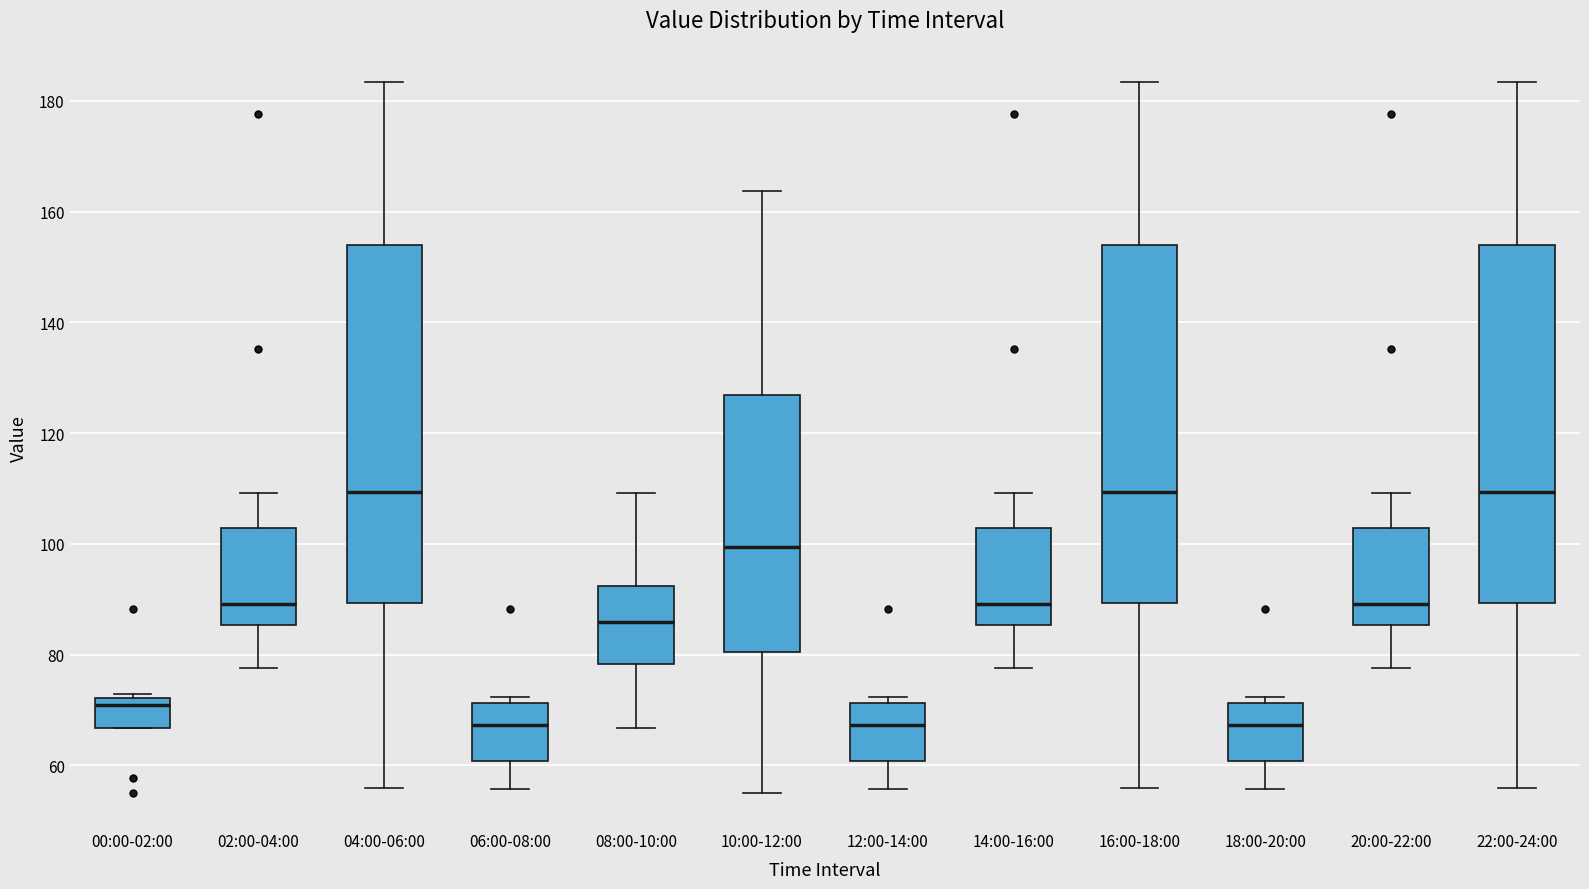

Reading left to right, transcribe this box plot: for each box, give where its median line is, the range the box spans, and where its two whiskers end, as read against the y-axis. The values are not printed on the chart, so give them approximately, as read against the axis.

00:00-02:00: median 70, box 66 to 72, whiskers 66 to 72 (just above the box's upper edge)
02:00-04:00: median 90, box 86 to 102, whiskers 78 to 110
04:00-06:00: median 110, box 90 to 154, whiskers 56 to 184
06:00-08:00: median 68, box 60 to 72, whiskers 56 to 72 (just above the box's upper edge)
08:00-10:00: median 86, box 78 to 92, whiskers 66 to 110
10:00-12:00: median 100, box 80 to 126, whiskers 56 to 164
12:00-14:00: median 68, box 60 to 72, whiskers 56 to 72 (just above the box's upper edge)
14:00-16:00: median 90, box 86 to 102, whiskers 78 to 110
16:00-18:00: median 110, box 90 to 154, whiskers 56 to 184
18:00-20:00: median 68, box 60 to 72, whiskers 56 to 72 (just above the box's upper edge)
20:00-22:00: median 90, box 86 to 102, whiskers 78 to 110
22:00-24:00: median 110, box 90 to 154, whiskers 56 to 184